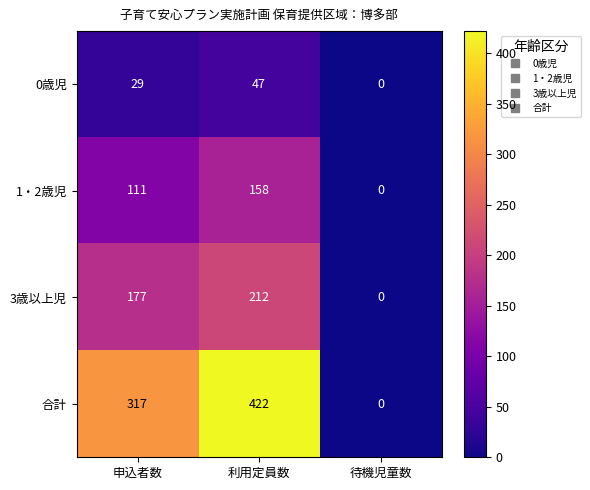

Reading left to right, list all the values displayed in this chart.

0歳児: 申込者数=29	利用定員数=47	待機児童数=0
1・2歳児: 申込者数=111	利用定員数=158	待機児童数=0
3歳以上児: 申込者数=177	利用定員数=212	待機児童数=0
合計: 申込者数=317	利用定員数=422	待機児童数=0